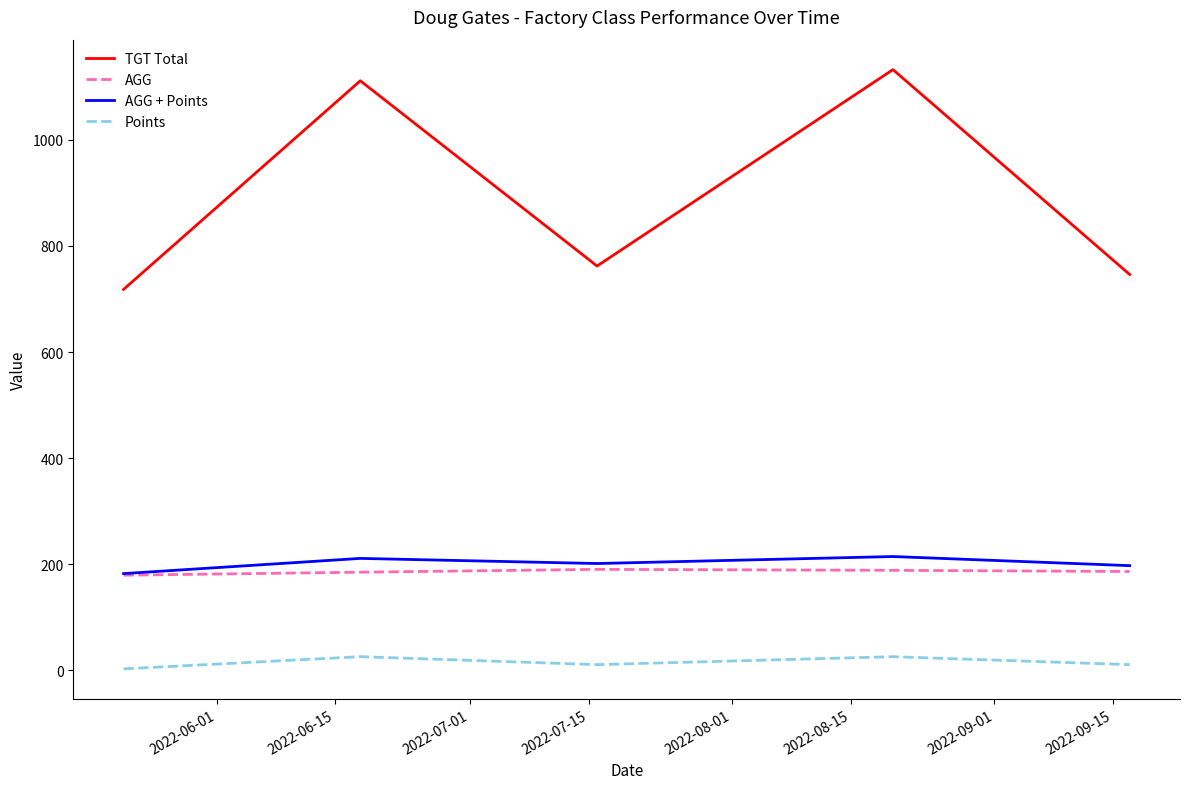

Which series has the widest spread of values?

TGT Total